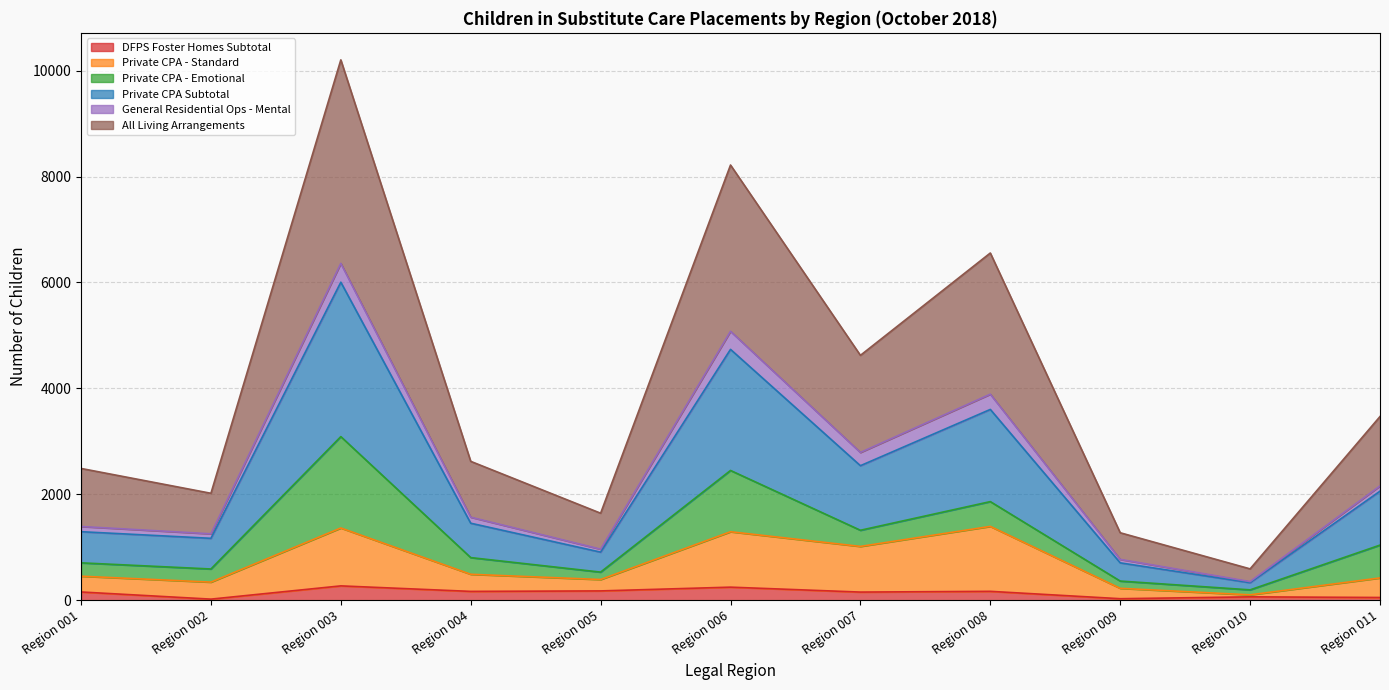

Which series has the widest spread of values?

All Living Arrangements